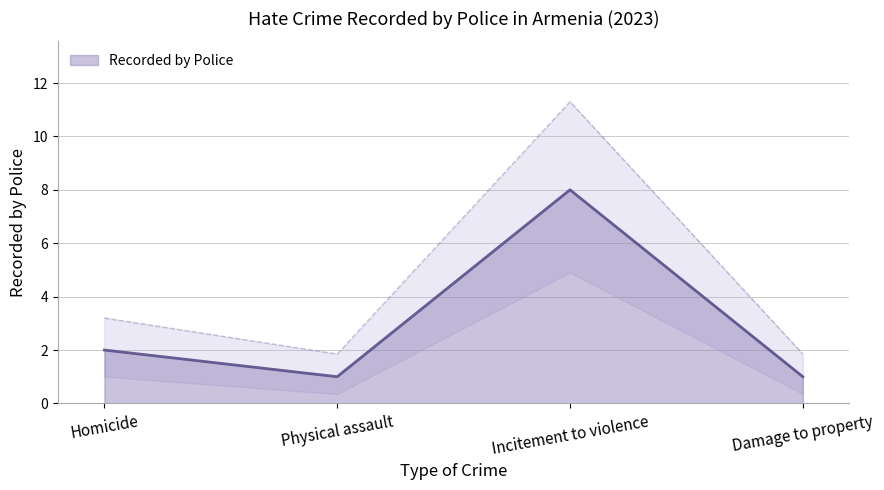

How many interior local valleys (lower than both neighbors) does the data have?

1